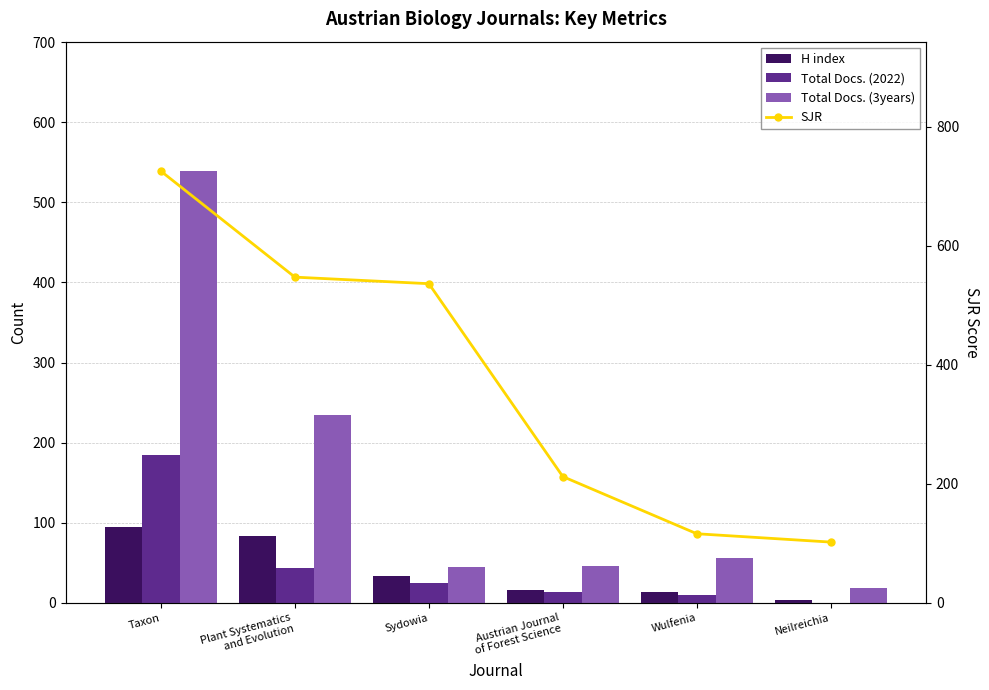

Which category has the highest value in the Total Docs. (3years) series?

Taxon